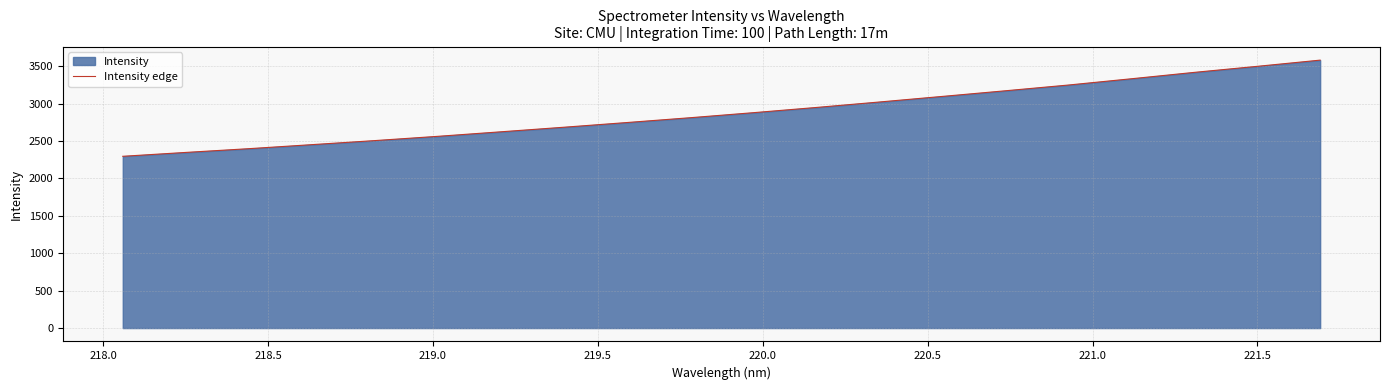

What is the difference between the second highest and second lowest values?

1150.4